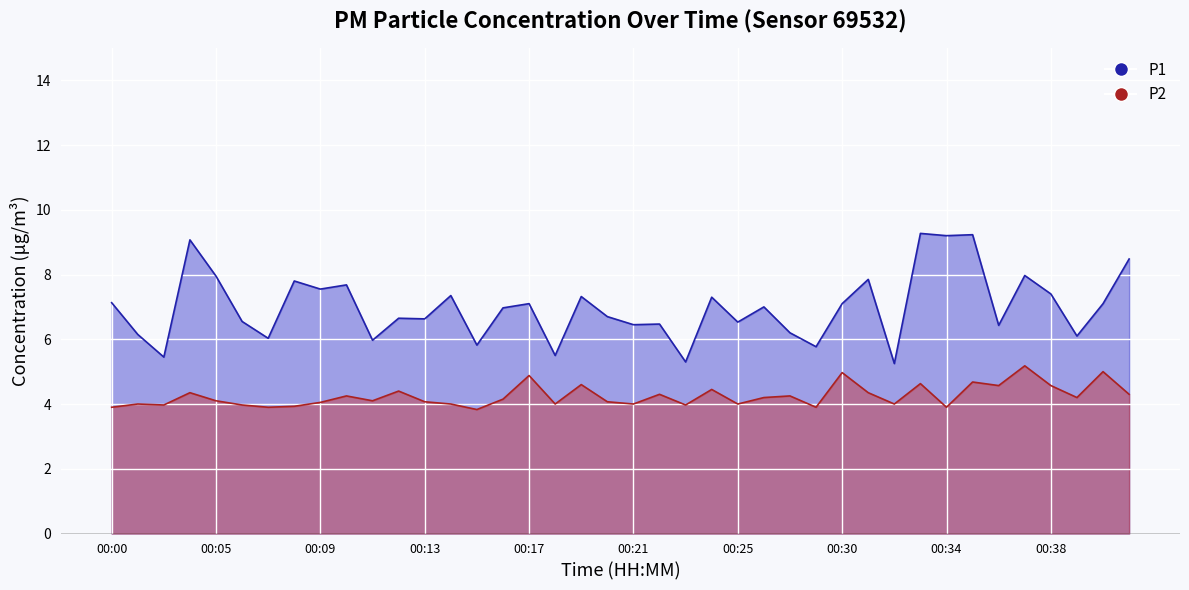

The P2 series shows 6.8 at 00:31. True or false?

False